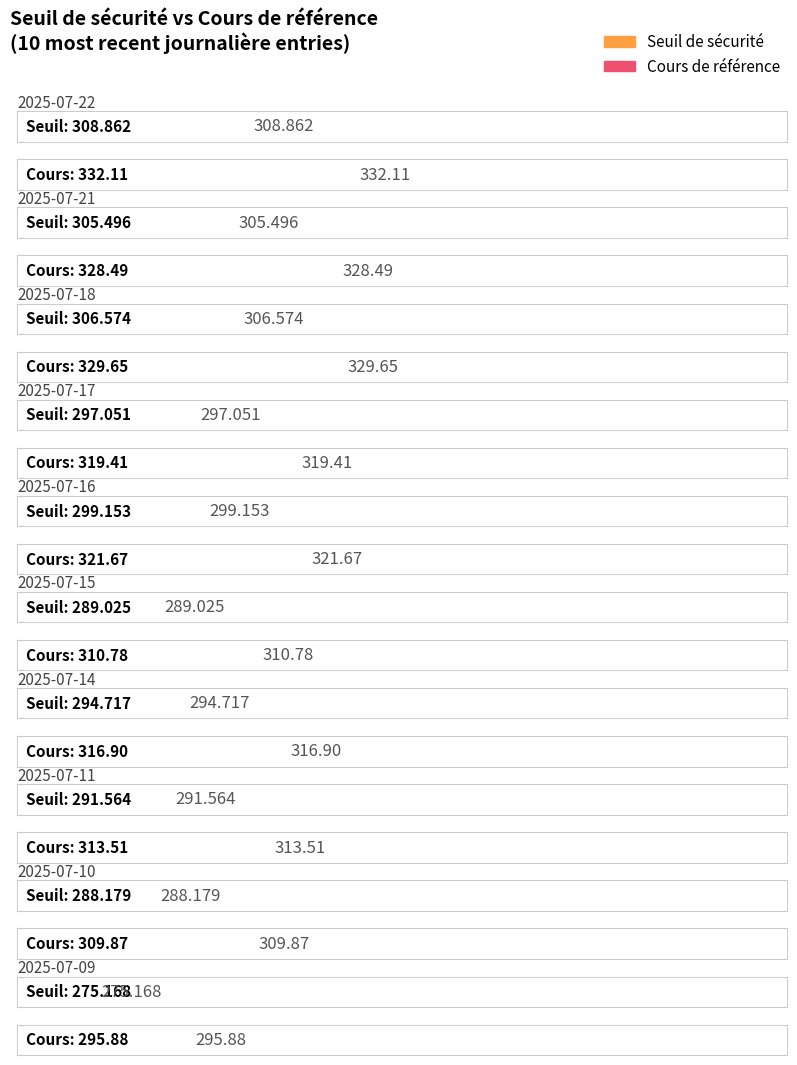

True or false: Seuil de sécurité has a value of 275.2 at 2025-07-09.

True